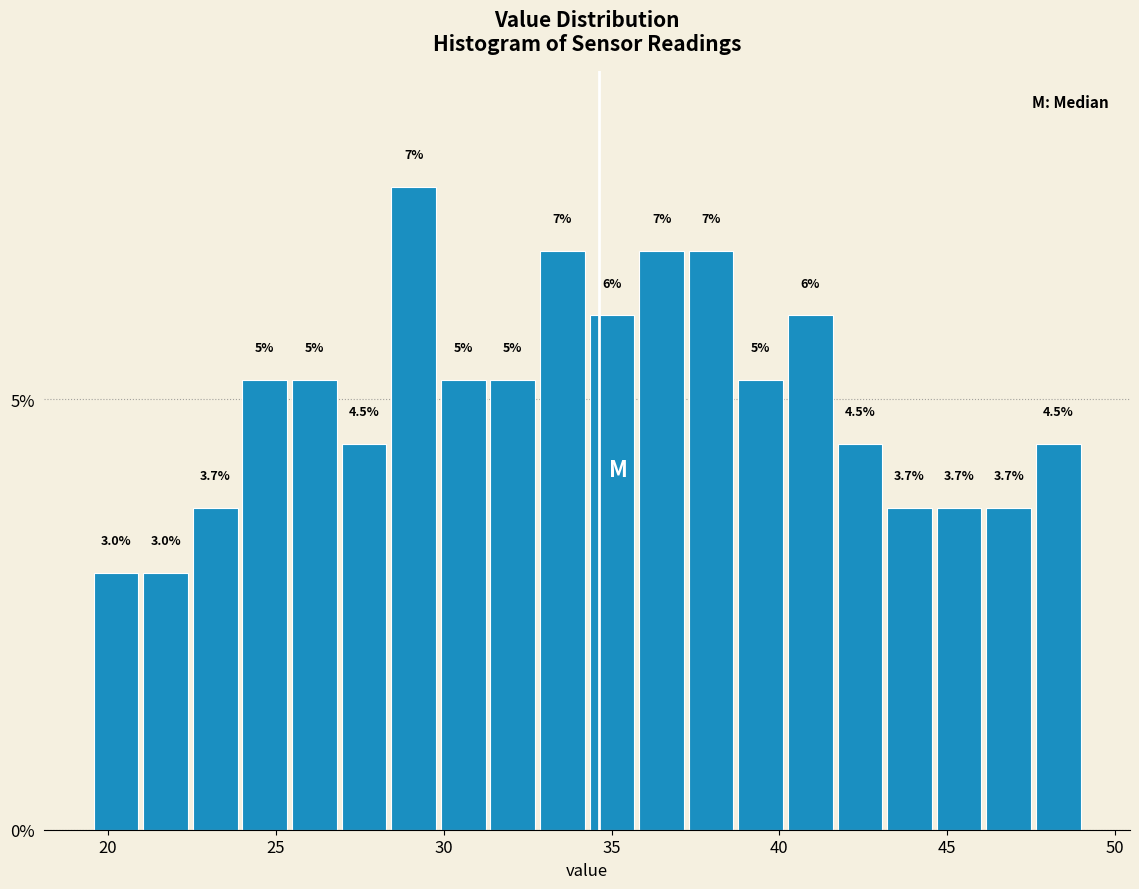

Read against the x-axis, roughly where is the centre of the tallest bar?

29.0